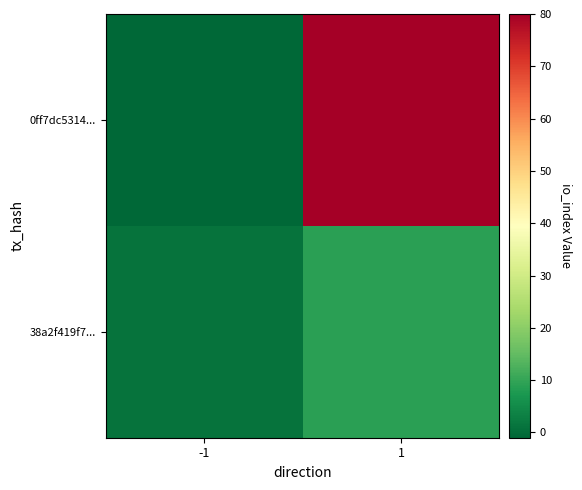

Reading right to left, extract all data points from this chart.

0ff7dc5314...: 1=80	-1=-1
38a2f419f7...: 1=9	-1=1